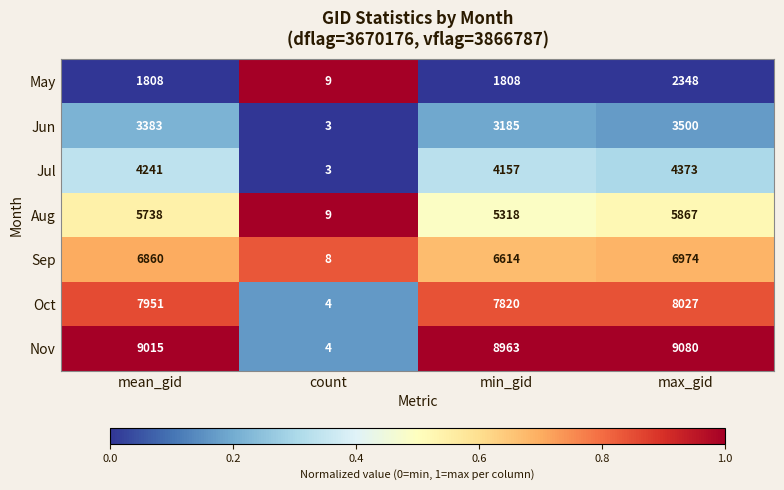

Where is Nov nearest to the value 4542?

min_gid